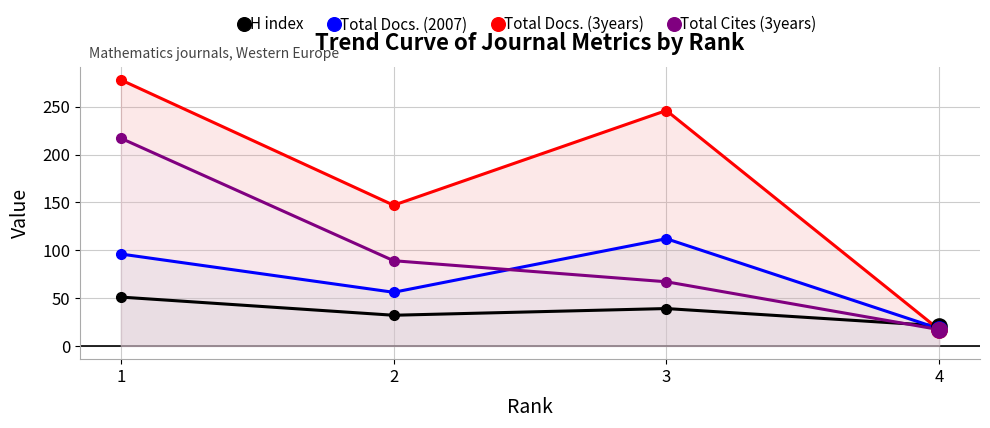

Which series contains the lowest Y value?

Total Docs. (3years)